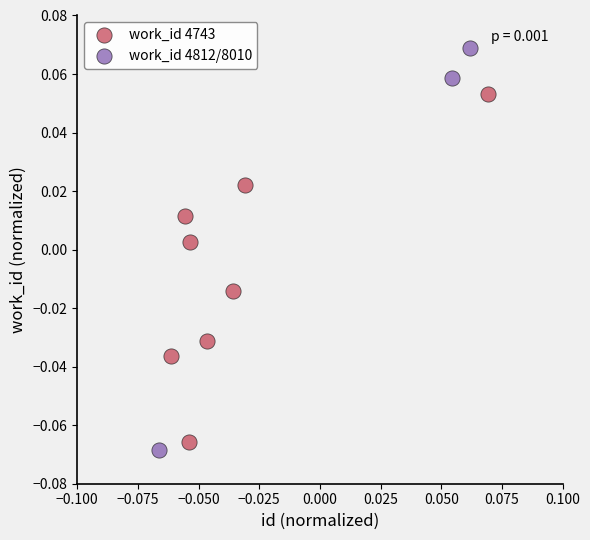

Which series contains the highest Y value?

work_id 4812/8010